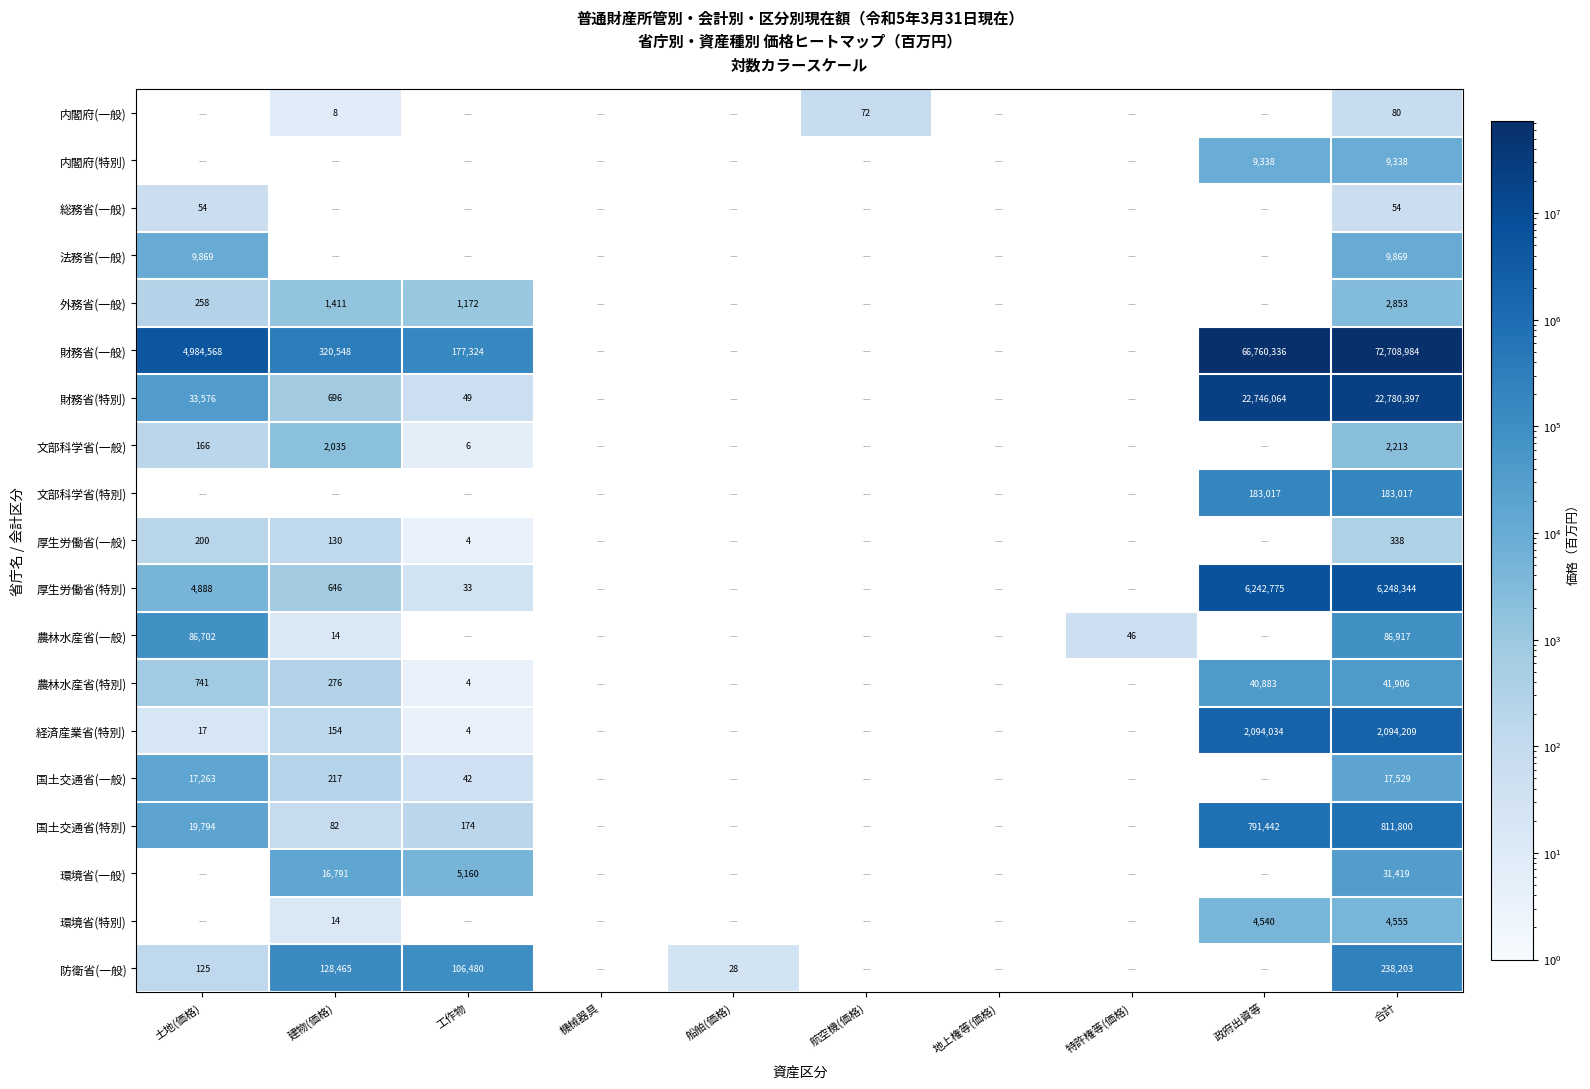

What is the spread (max minus min) of values at 合計?

72708930